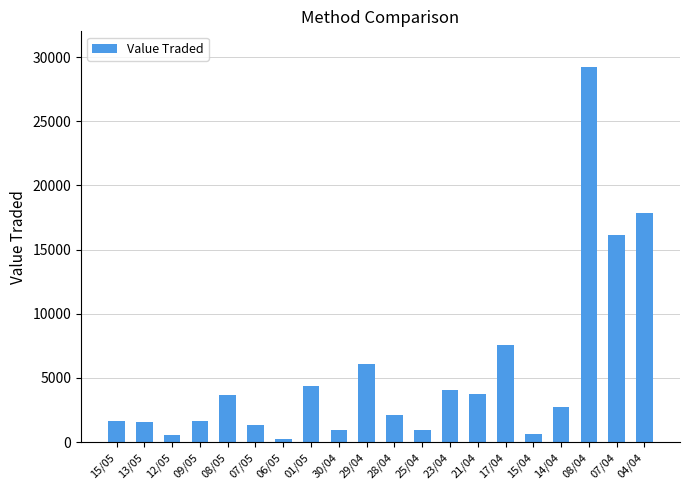

Which has a higher value, 08/04 or 08/05?

08/04